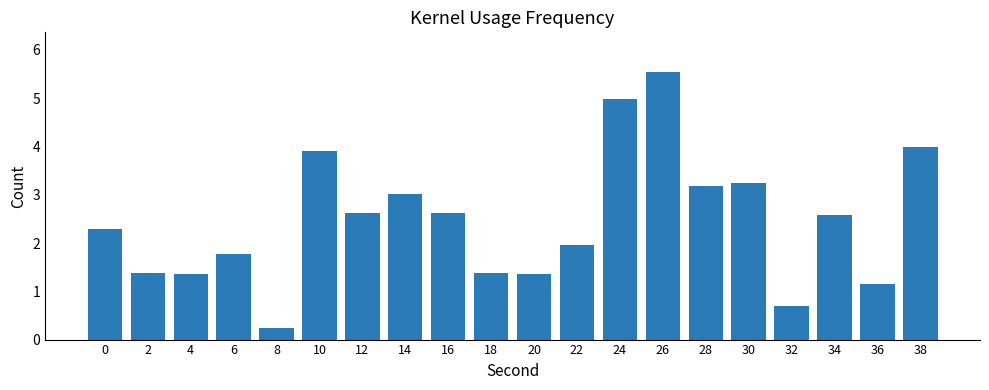

What is the minimum value shown in the chart?

0.2